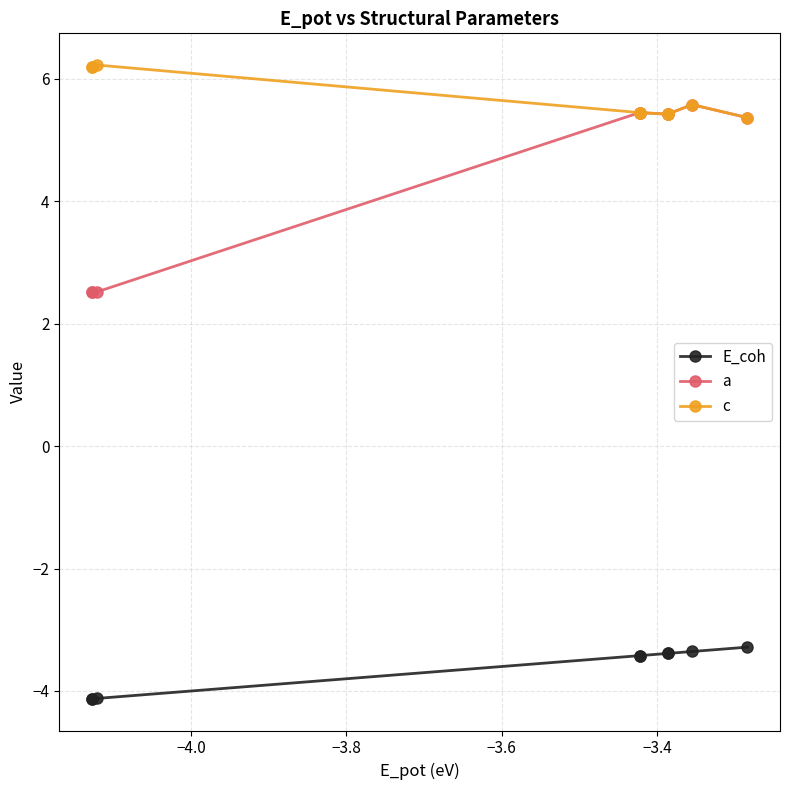

What is the smallest value displayed?

-4.1